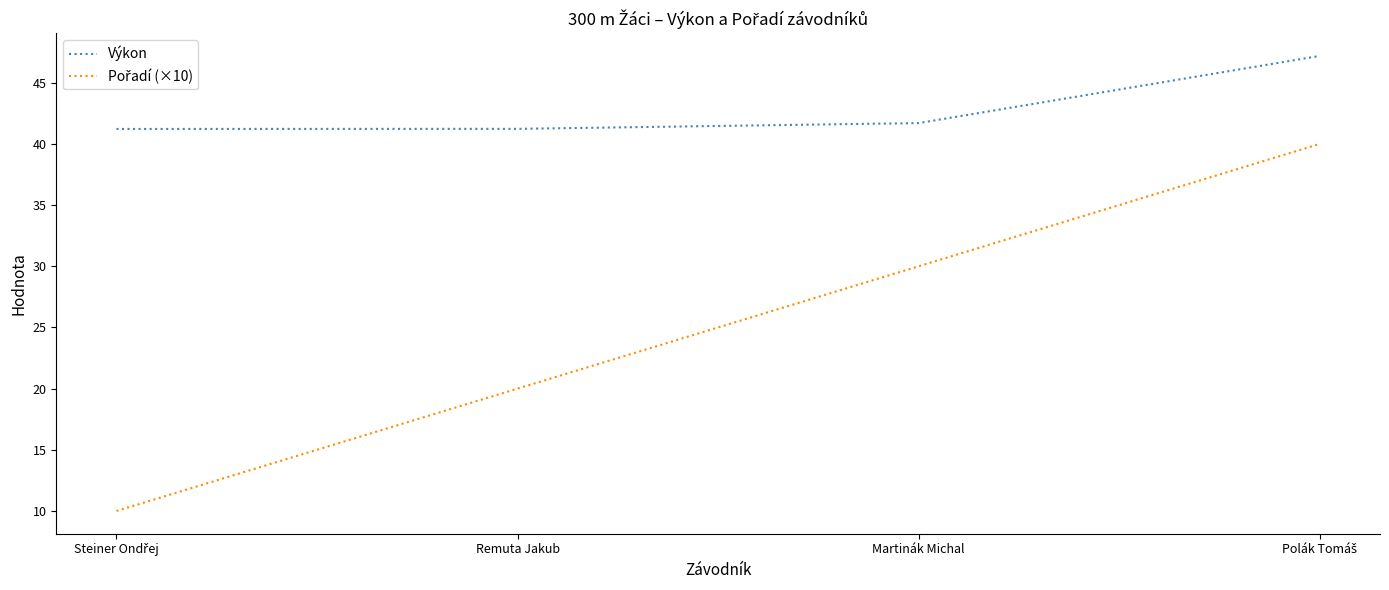

The Výkon series shows 41.2 at Remuta Jakub. True or false?

True